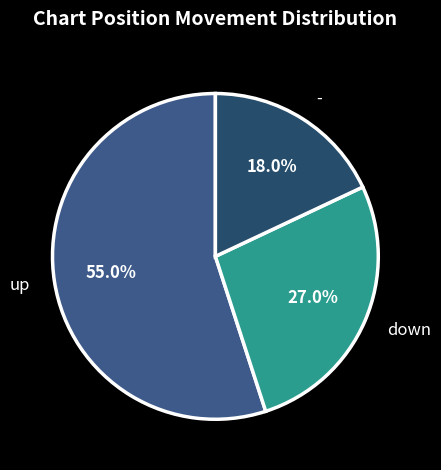

The down slice represents 33% of the pie. True or false?

False